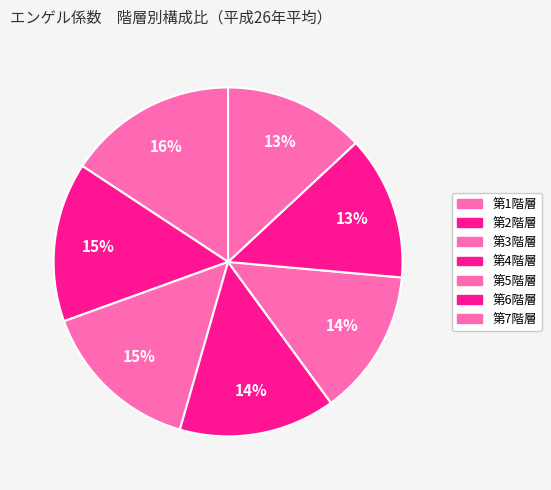

Does 第2階層 represent more than half of the total?

No